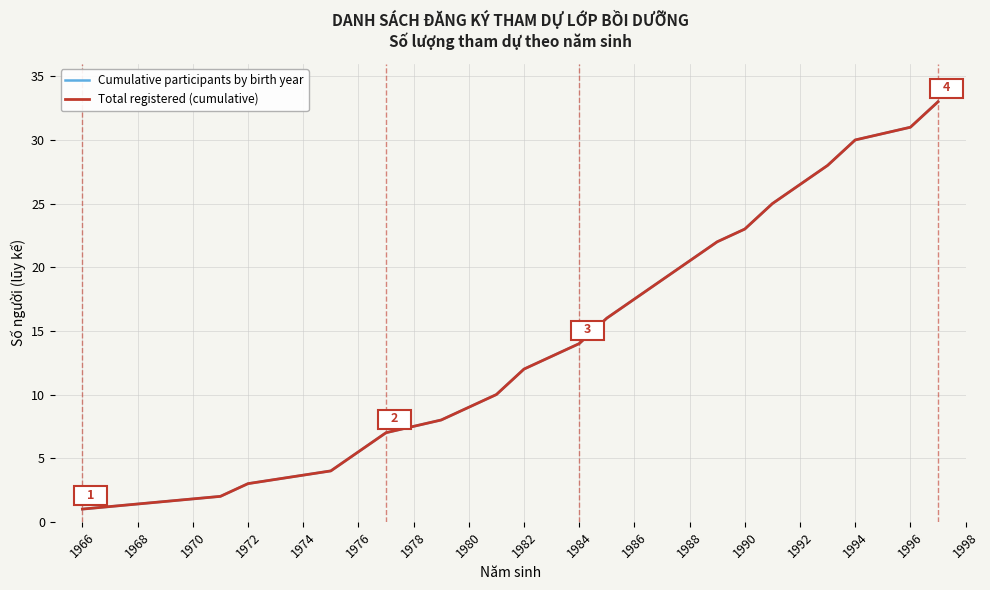

What is the value of the Total registered (cumulative) point at the 14th from the left?

23